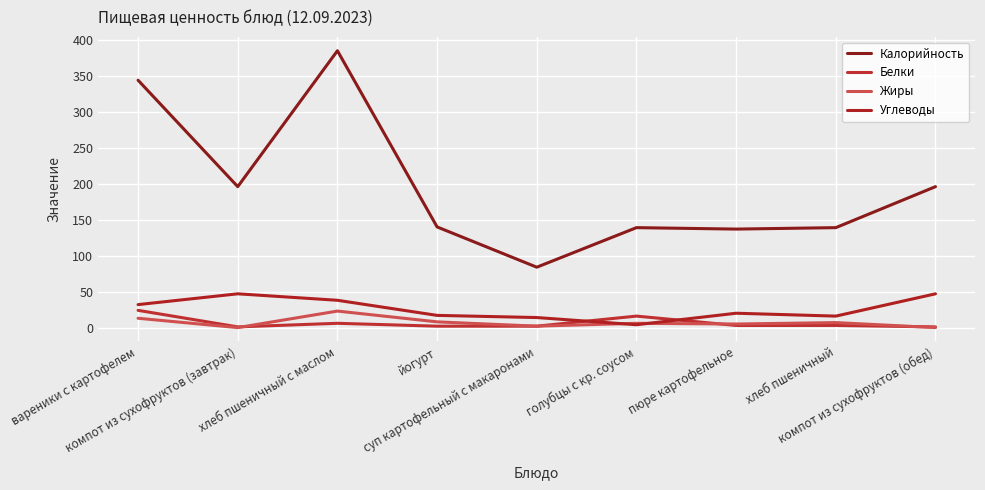

Is this an area chart (filled region under the line)?

No